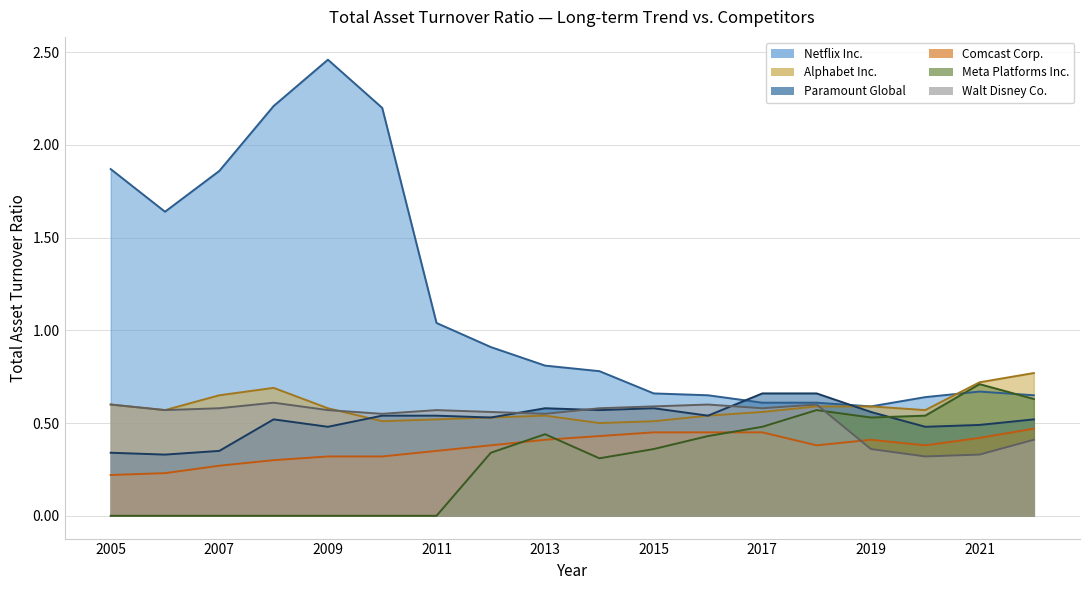

At which label does Walt Disney Co. reach its peak?

2008